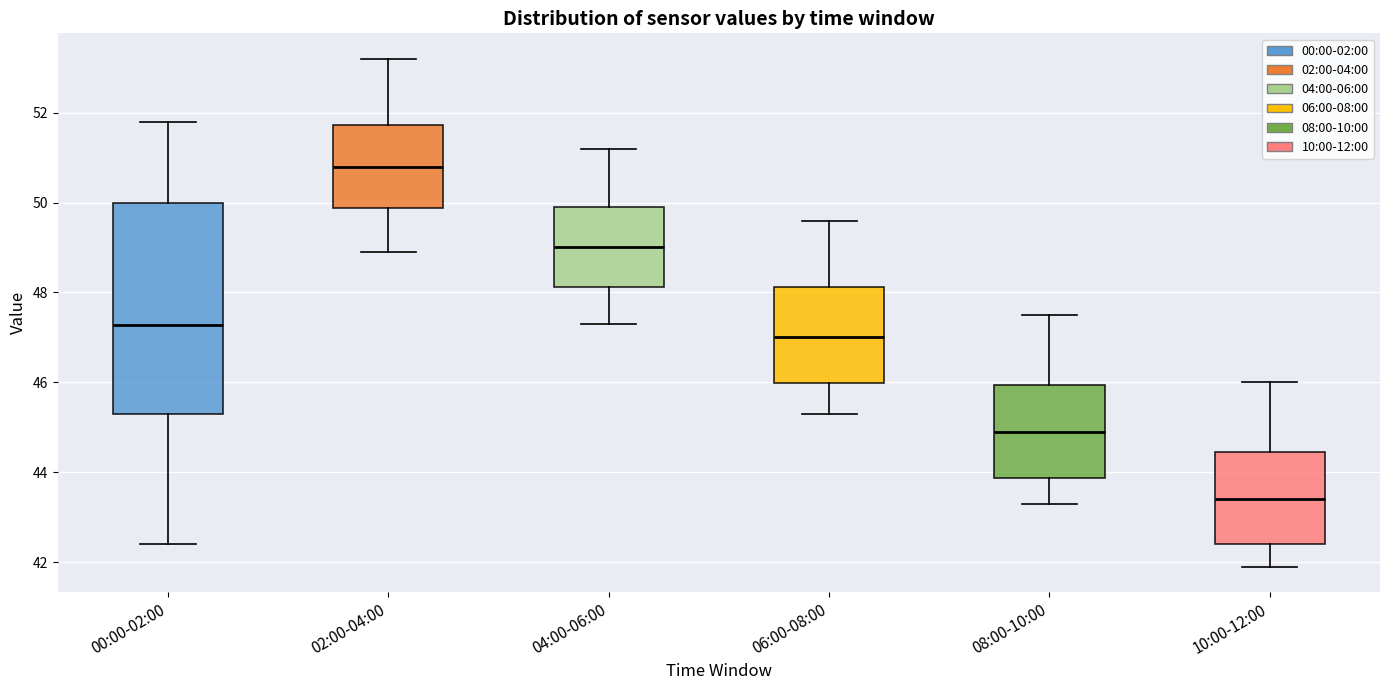

Reading left to right, transcribe this box plot: for each box, give where its median line is, the range the box spans, and where its two whiskers end, as read against the y-axis. The values are not printed on the chart, so give them approximately, as read against the axis.

00:00-02:00: median 47.2, box 45.2 to 50.0, whiskers 42.4 to 51.8
02:00-04:00: median 50.8, box 49.8 to 51.8, whiskers 49.0 to 53.2
04:00-06:00: median 49.0, box 48.2 to 50.0, whiskers 47.4 to 51.2
06:00-08:00: median 47.0, box 46.0 to 48.2, whiskers 45.4 to 49.6
08:00-10:00: median 45.0, box 43.8 to 46.0, whiskers 43.4 to 47.6
10:00-12:00: median 43.4, box 42.4 to 44.4, whiskers 42.0 to 46.0